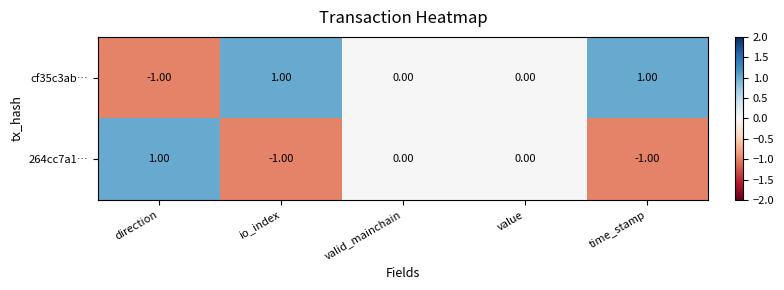

At which label does 264cc7a1… reach its peak?

direction